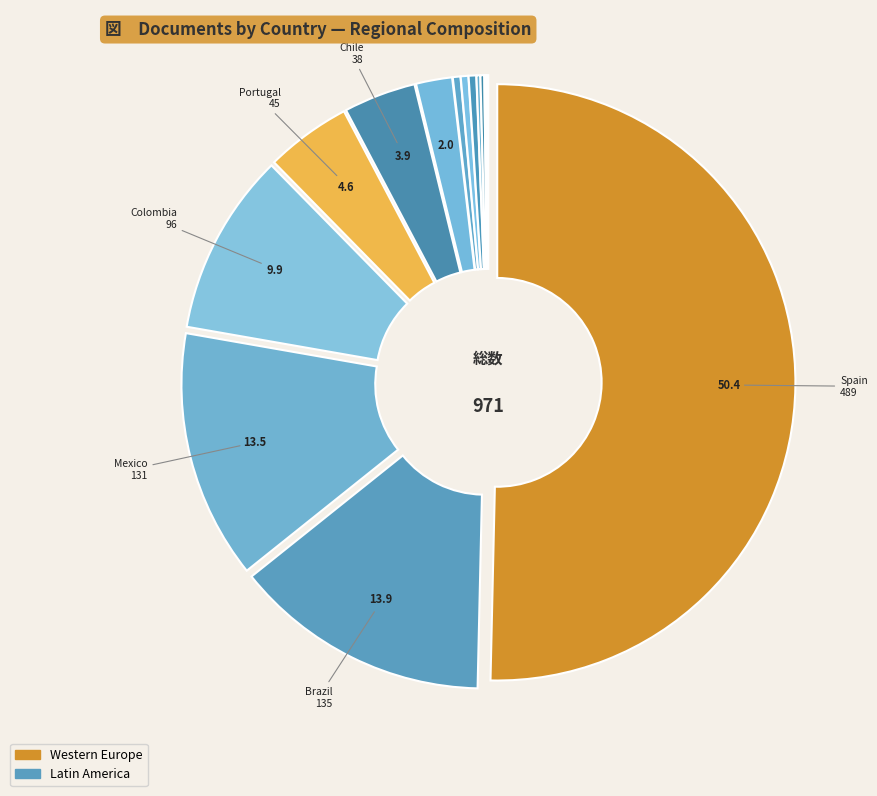

Which category has the biggest portion of the pie?

Spain